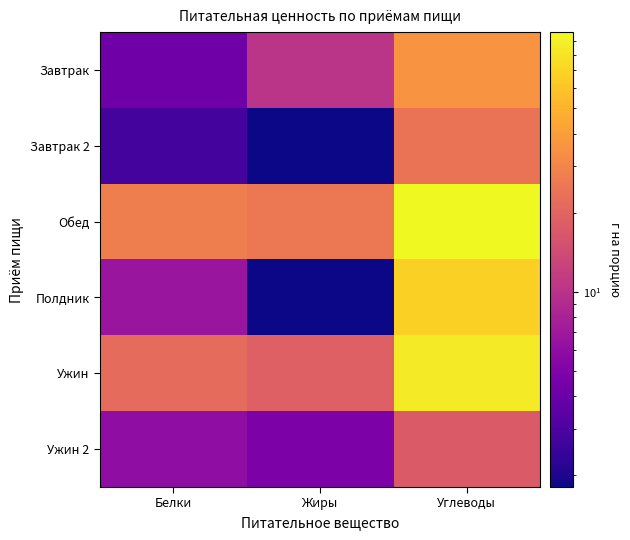

Reading right to left, what are all the values shown in this chart?

Завтрак: Углеводы=35.6	Жиры=10.3	Белки=4.2
Завтрак 2: Углеводы=24.3	Жиры=1.8	Белки=2.8
Обед: Углеводы=97.6	Жиры=25.6	Белки=27.9
Полдник: Углеводы=66.3	Жиры=1.8	Белки=6.7
Ужин: Углеводы=85.6	Жиры=18.9	Белки=21.6
Ужин 2: Углеводы=17.4	Жиры=4.8	Белки=6.0